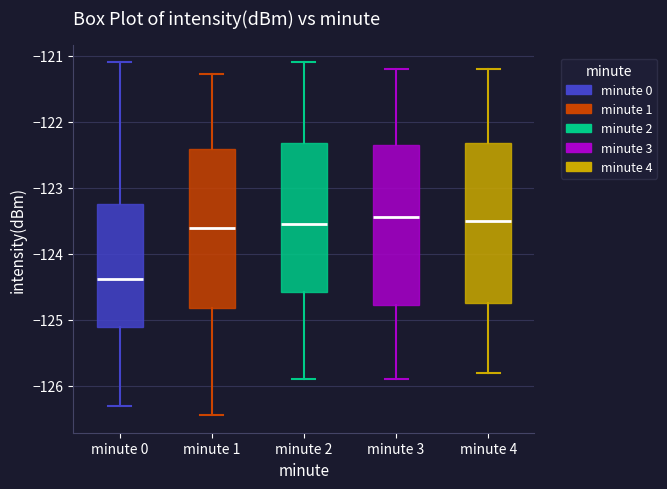

Where does the median line of the box for minute 0 sit on the y-axis? The values are not printed on the chart, so give them approximately, as read against the axis.

-124.4